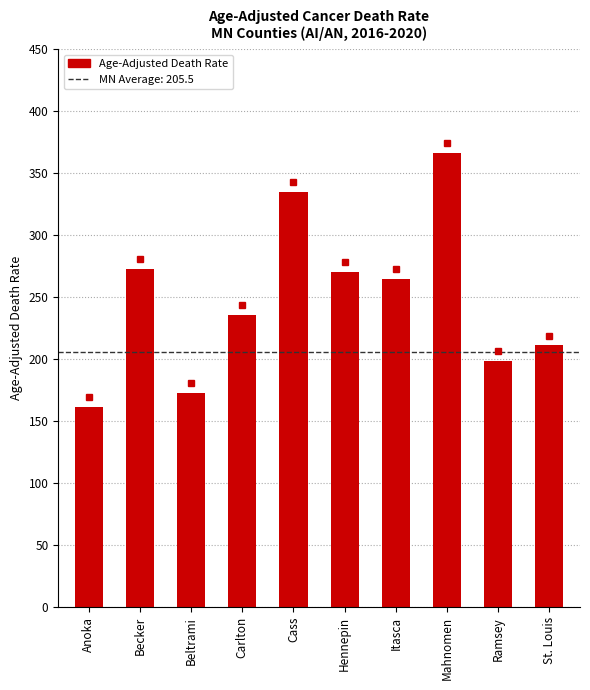

Which label corresponds to the largest value in the chart?

Mahnomen